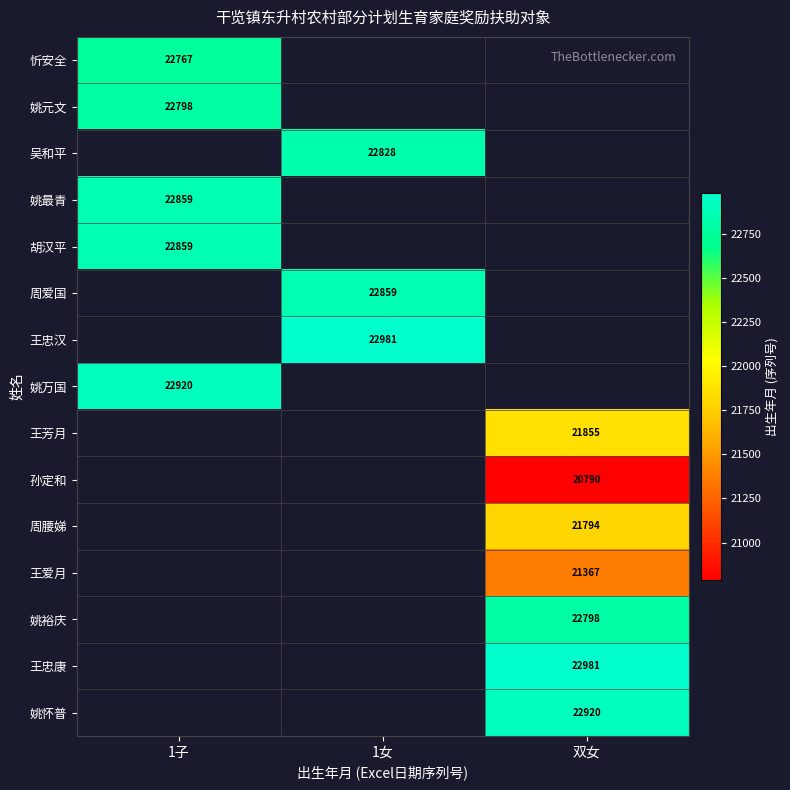

At how many categories does at least one series exceed 21713?

3